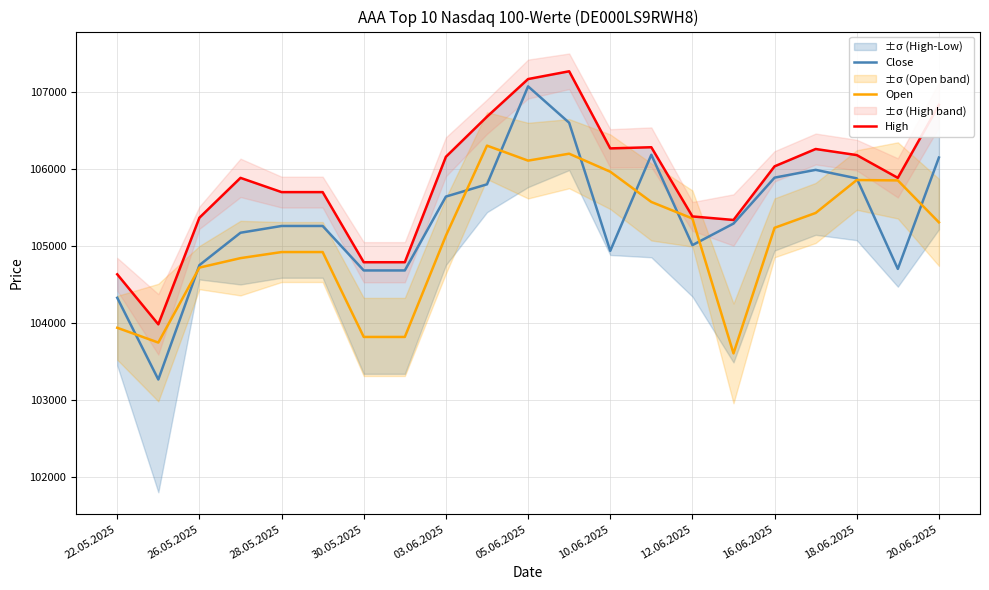

The Close series shows 32879 at 30.05.2025. True or false?

False